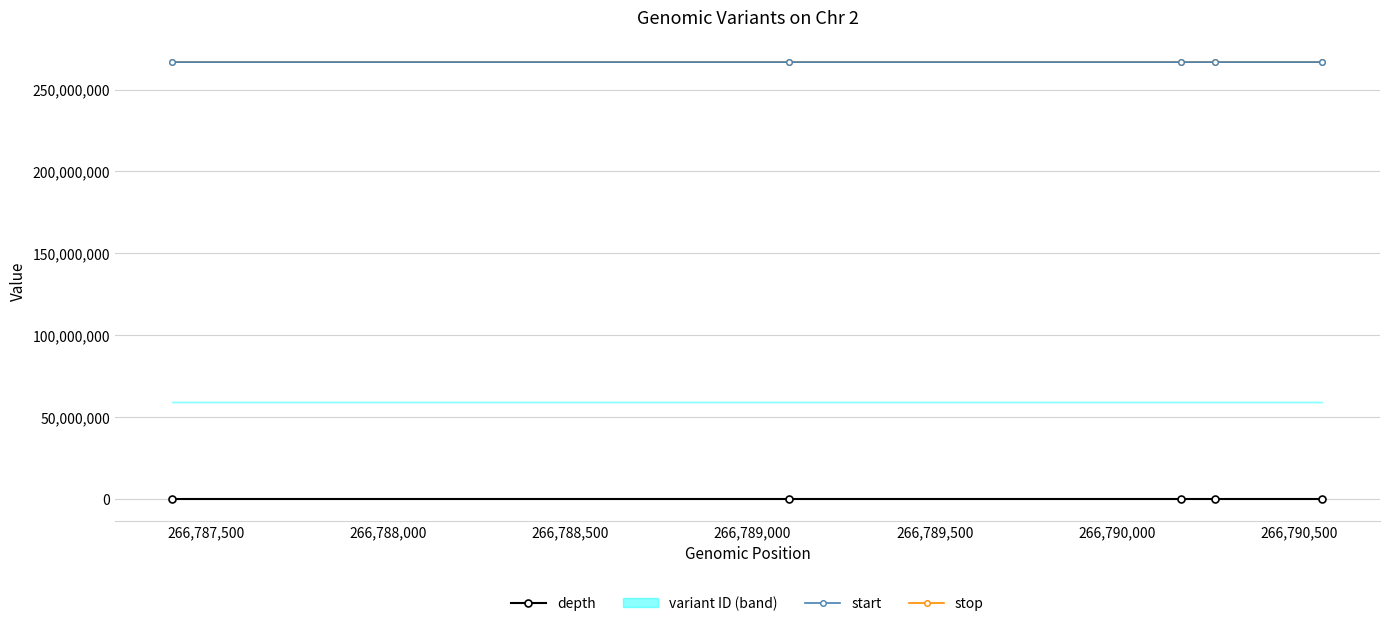

True or false: start and depth cross at least once.

False